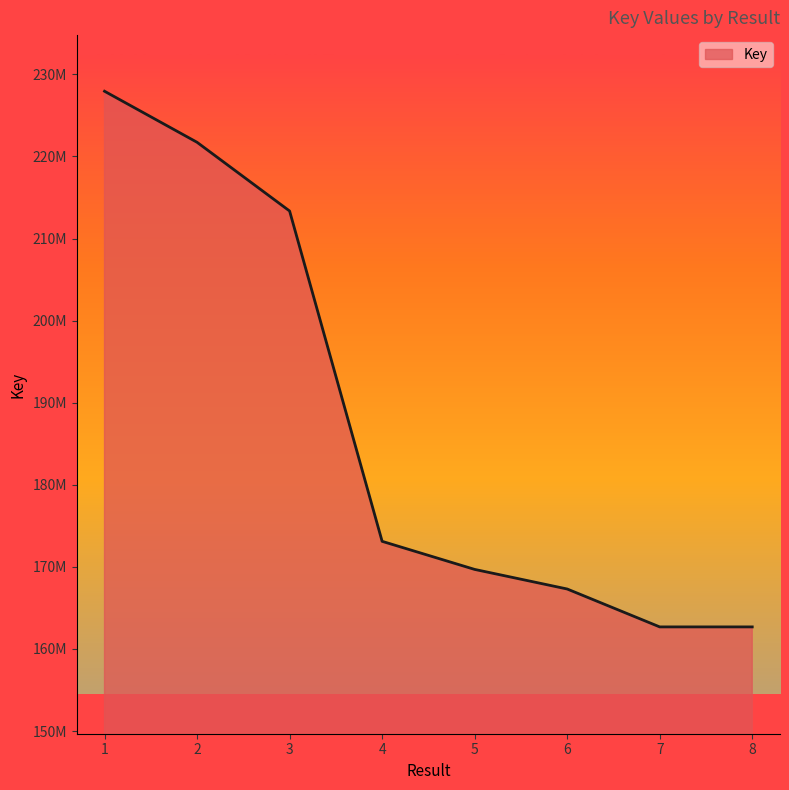

What is the change in value from 5 to 7?

-7004919